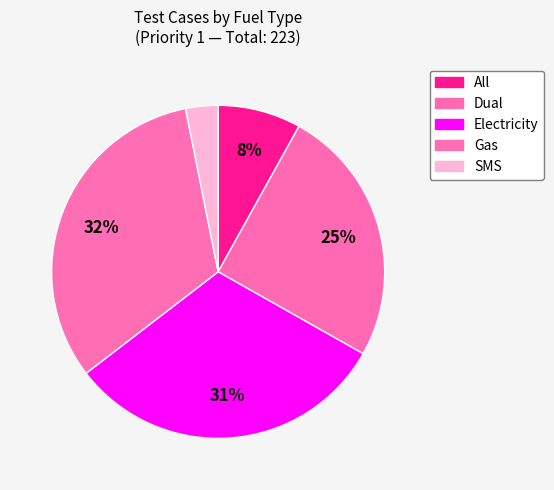

To the nearest percent, what is the combined percentage of Gas and All?

40%